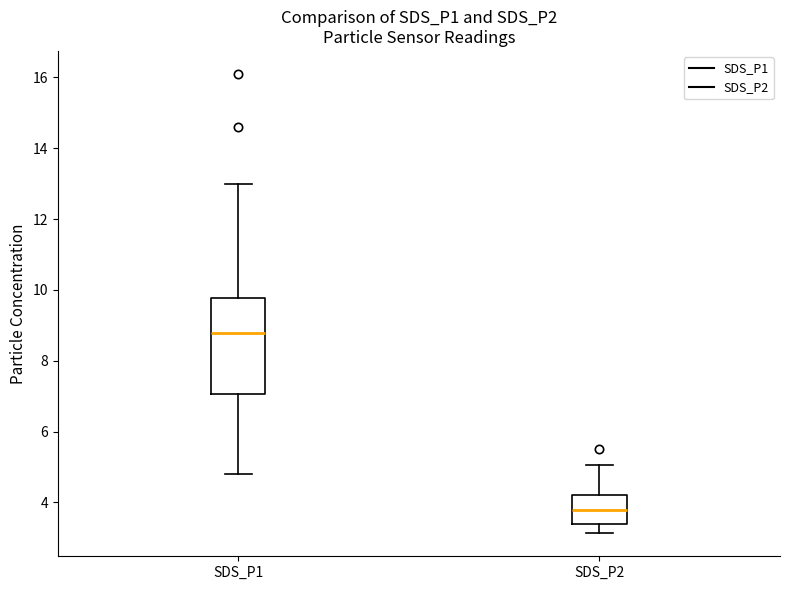

Where does the upper whisker of the box for SDS_P2 end on the y-axis? The values are not printed on the chart, so give them approximately, as read against the axis.

5.0